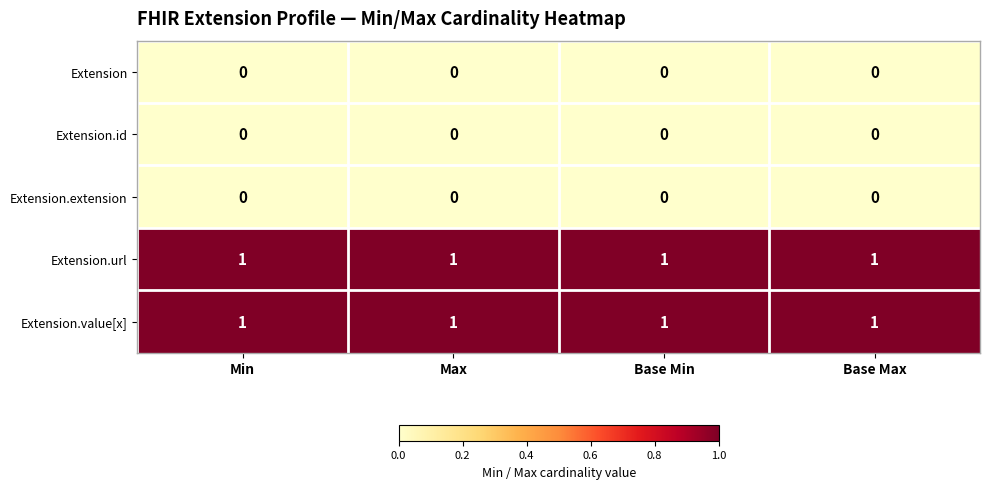

Is it true that Extension.extension equals 0 at Min?

True